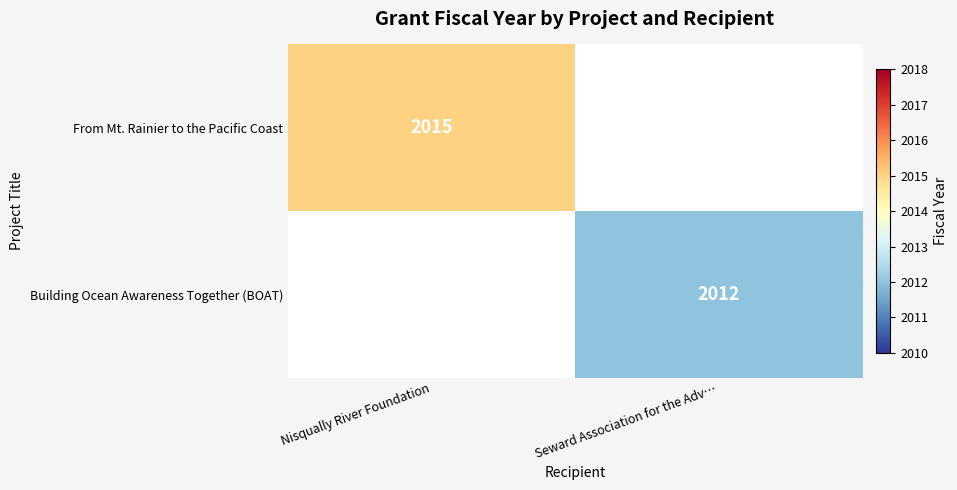

At how many categories does at least one series exceed 1952?

2